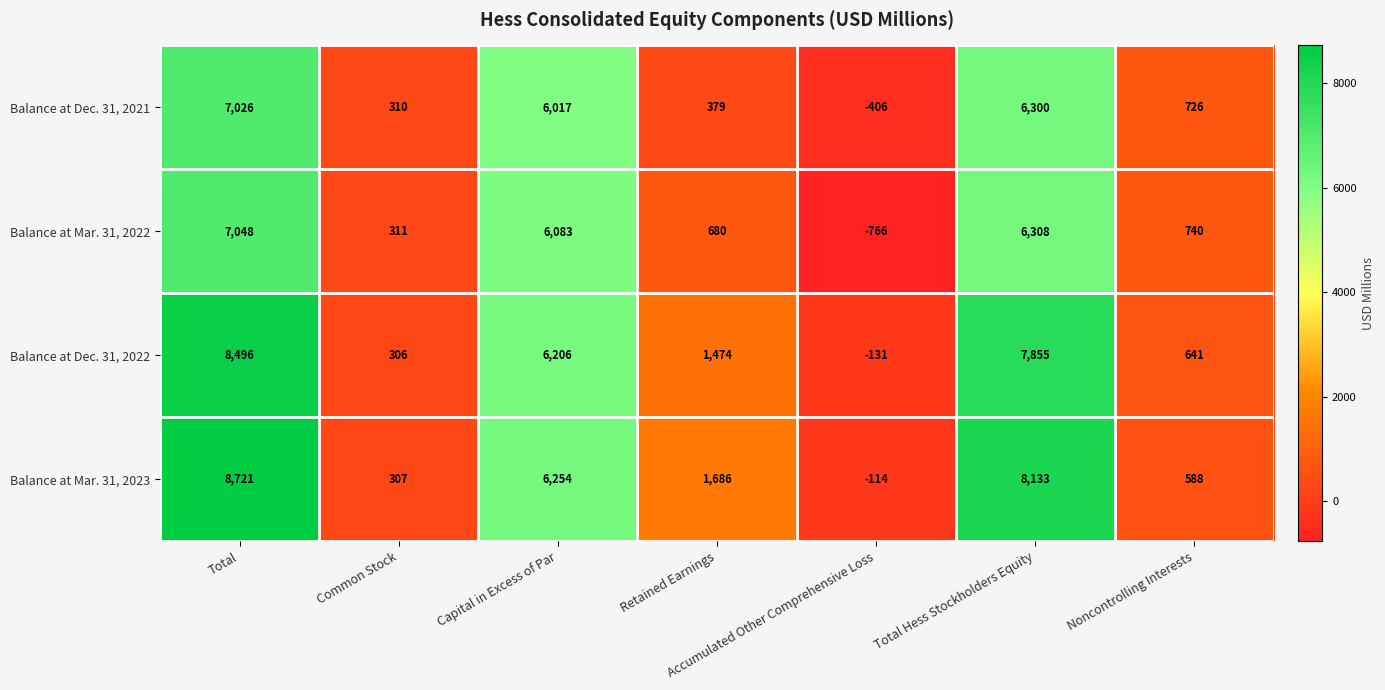

At which category is the sum across all series the highest?

Total